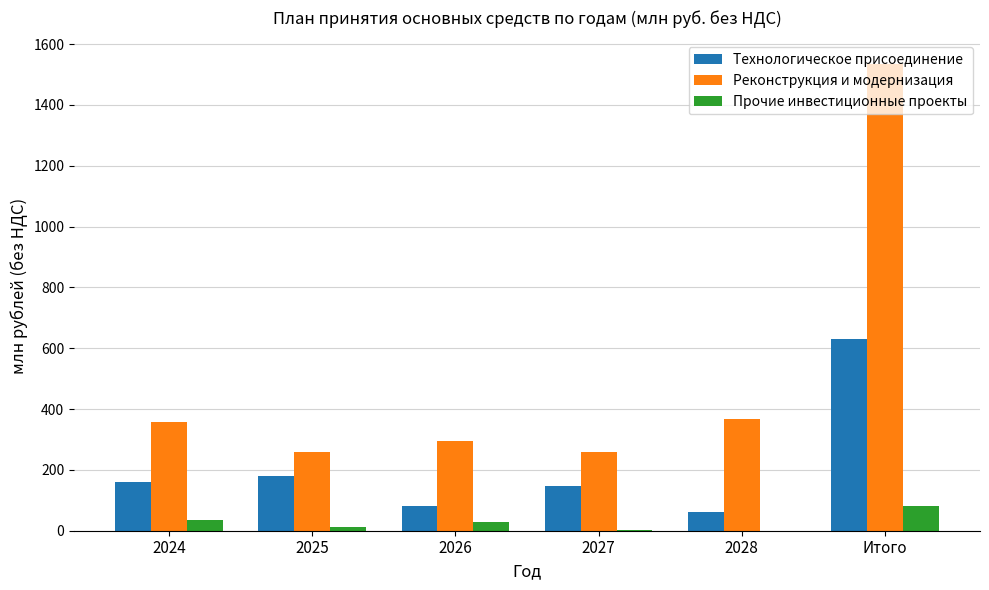

What is the greatest value displayed?

1535.3